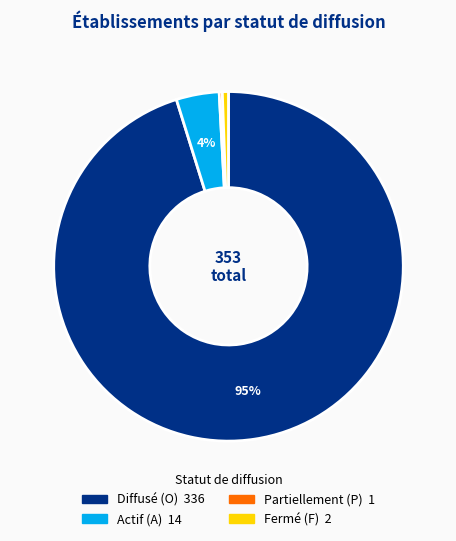

To the nearest percent, what is the difference between the largest and smallest slice percentages?

95%